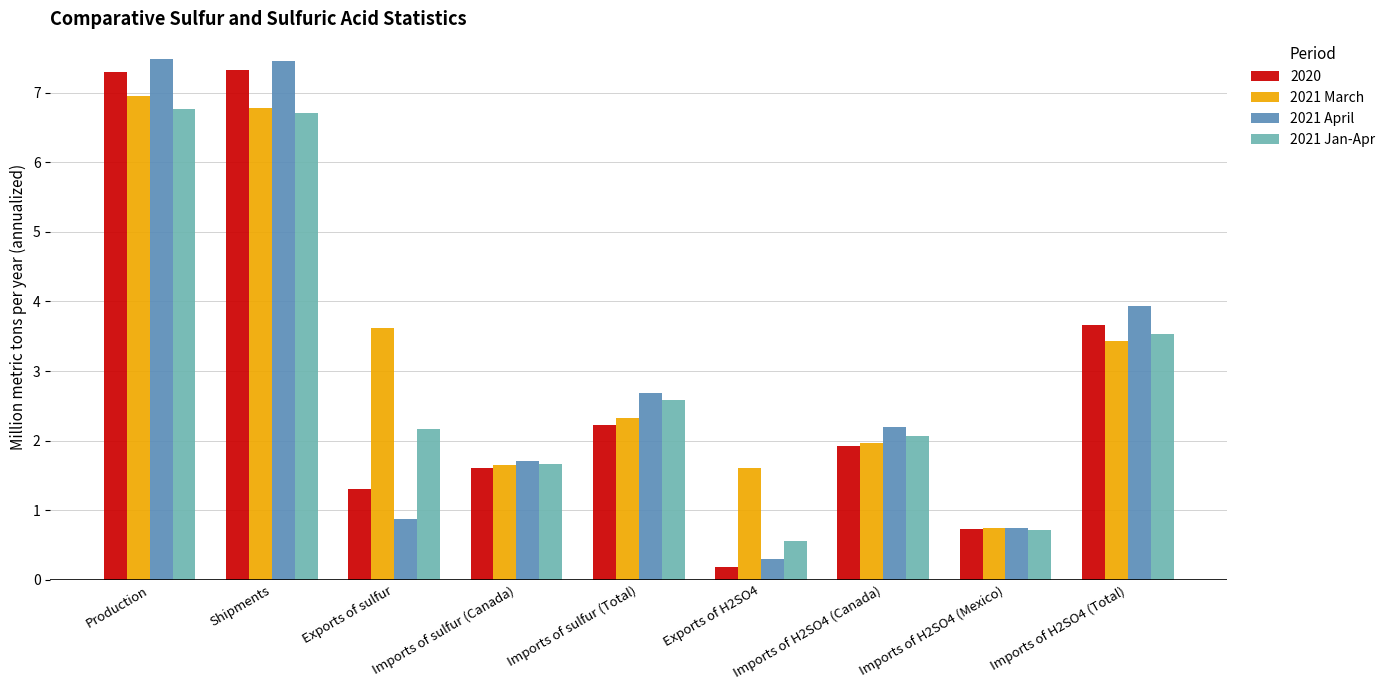

What position from the right is Exports of H2SO4?

4